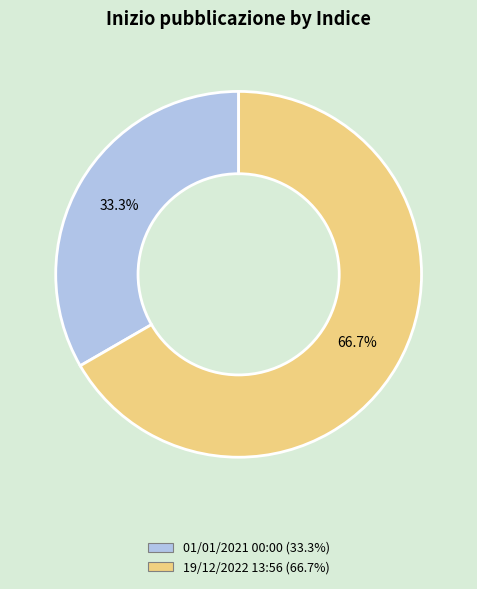

Combined, do 19/12/2022 13:56 and 01/01/2021 00:00 account for over 50%?

Yes